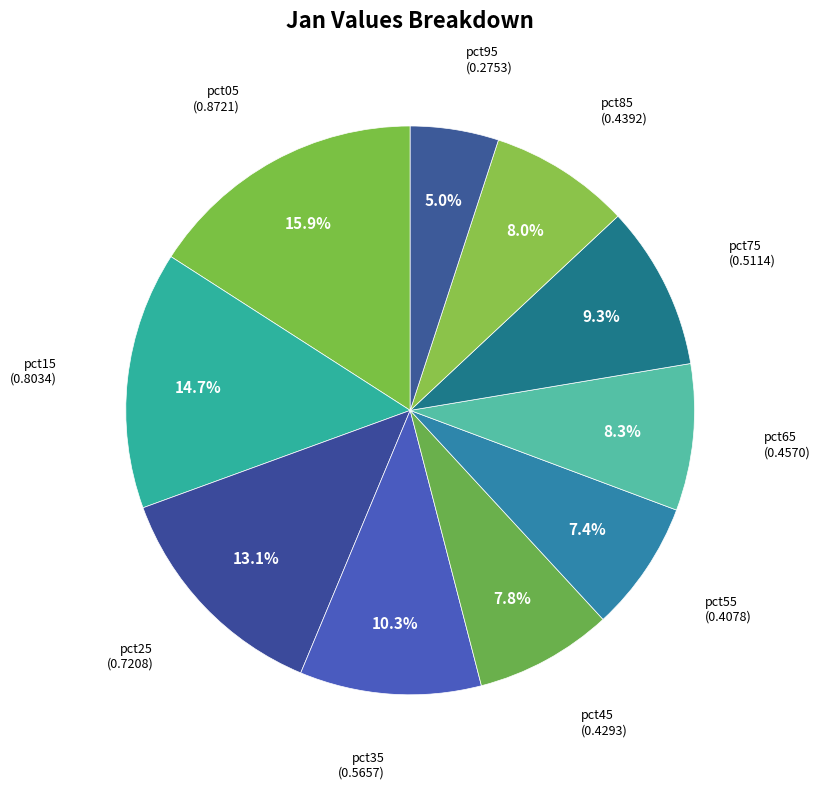

How many segments does this pie chart have?

10